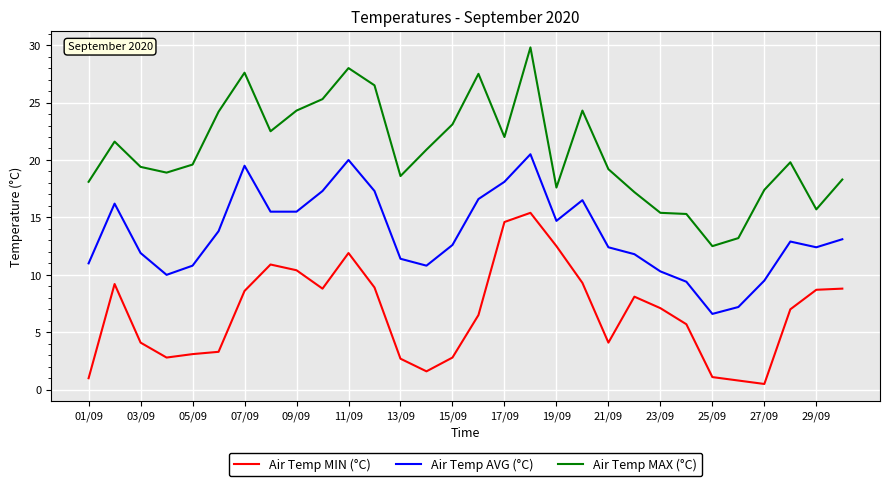

True or false: Air Temp MIN (°C) and Air Temp MAX (°C) cross at least once.

False